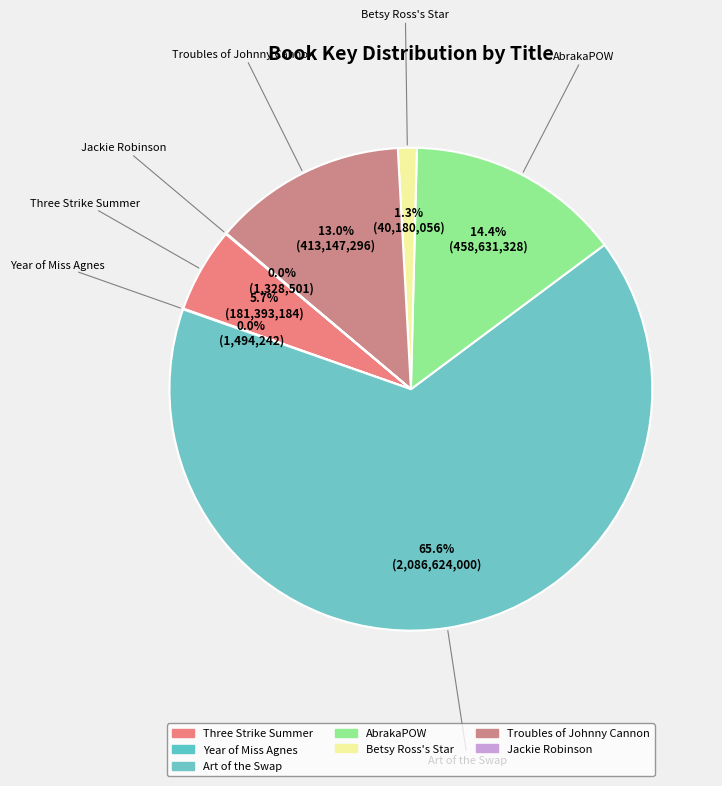

What portion of the pie excludes Three Strike Summer?

94.3%